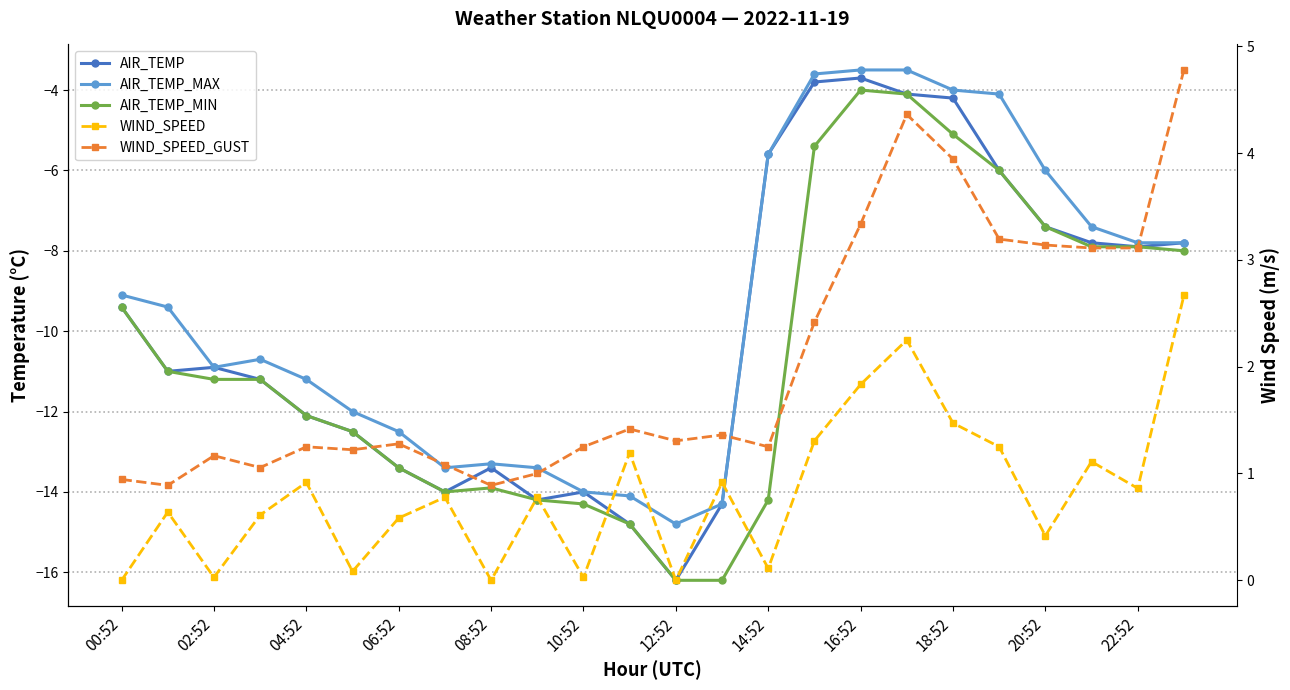

Which category has the lowest value in the AIR_TEMP_MIN series?

12:52